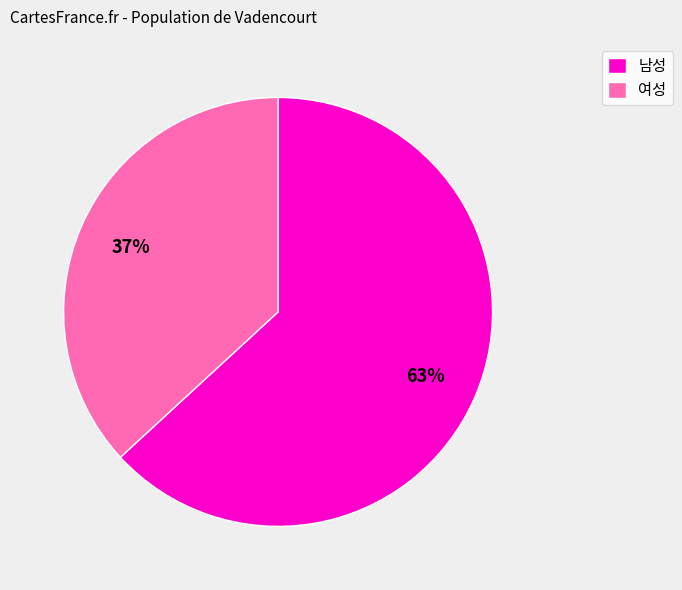

Does any single category account for the majority?

Yes